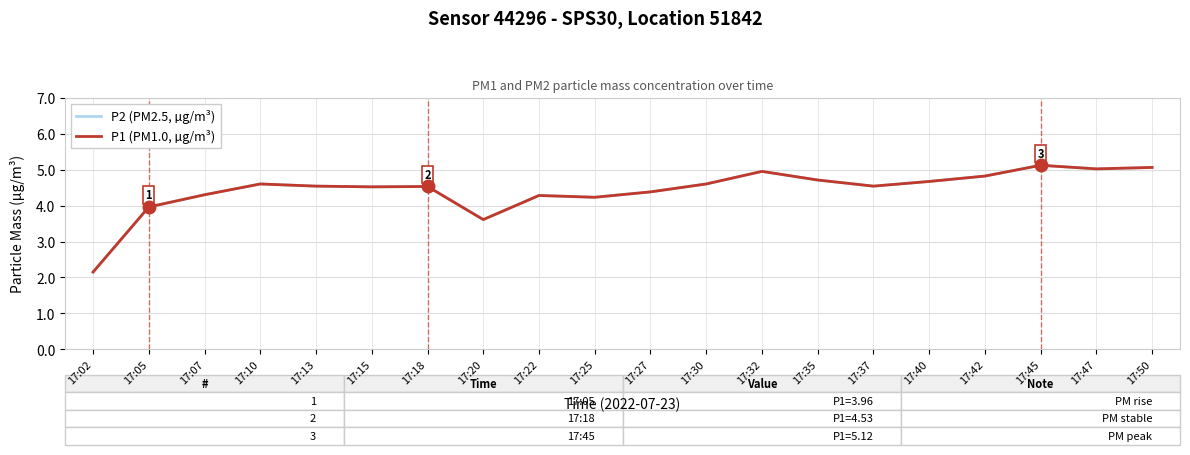

Does the chart have visible grid lines?

Yes